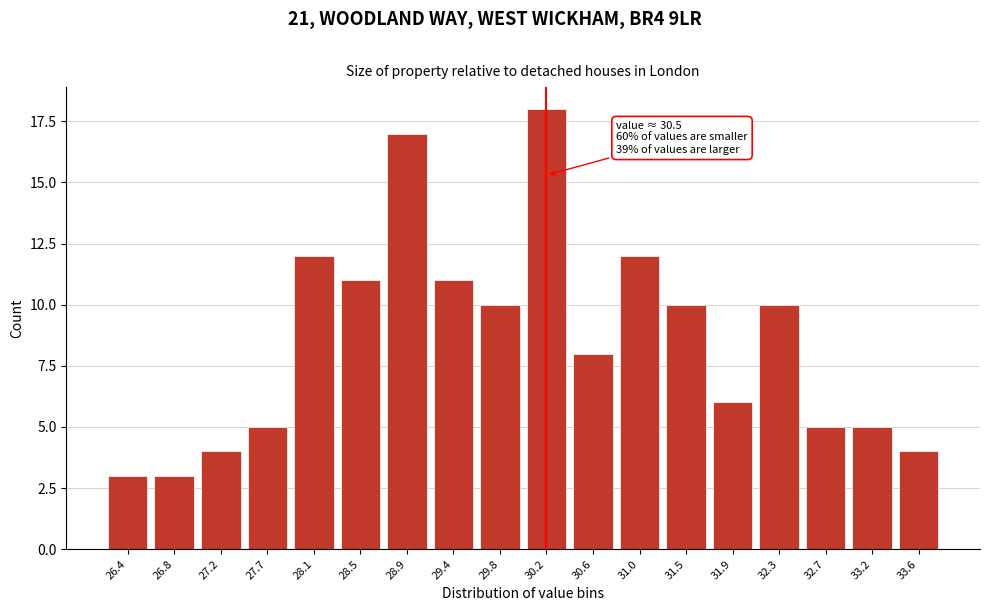

Reading left to right, list all the values displayed in this chart.

26.4=3	26.8=3	27.2=4	27.7=5	28.1=12	28.5=11	28.9=17	29.4=11	29.8=10	30.2=18	30.6=8	31.0=12	31.5=10	31.9=6	32.3=10	32.7=5	33.2=5	33.6=4